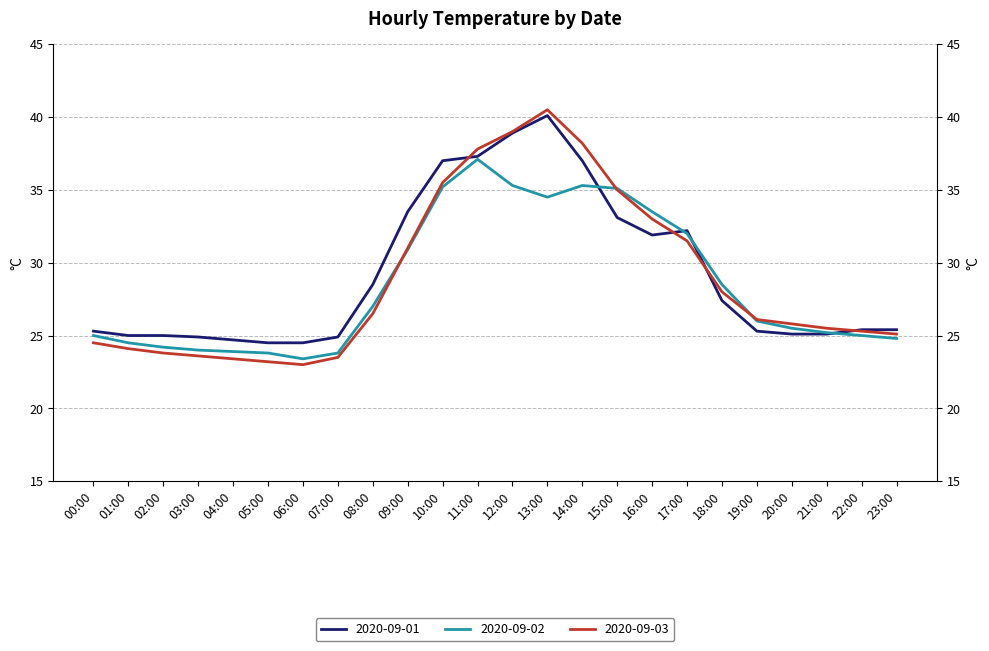

How many lines are shown in the chart?

3